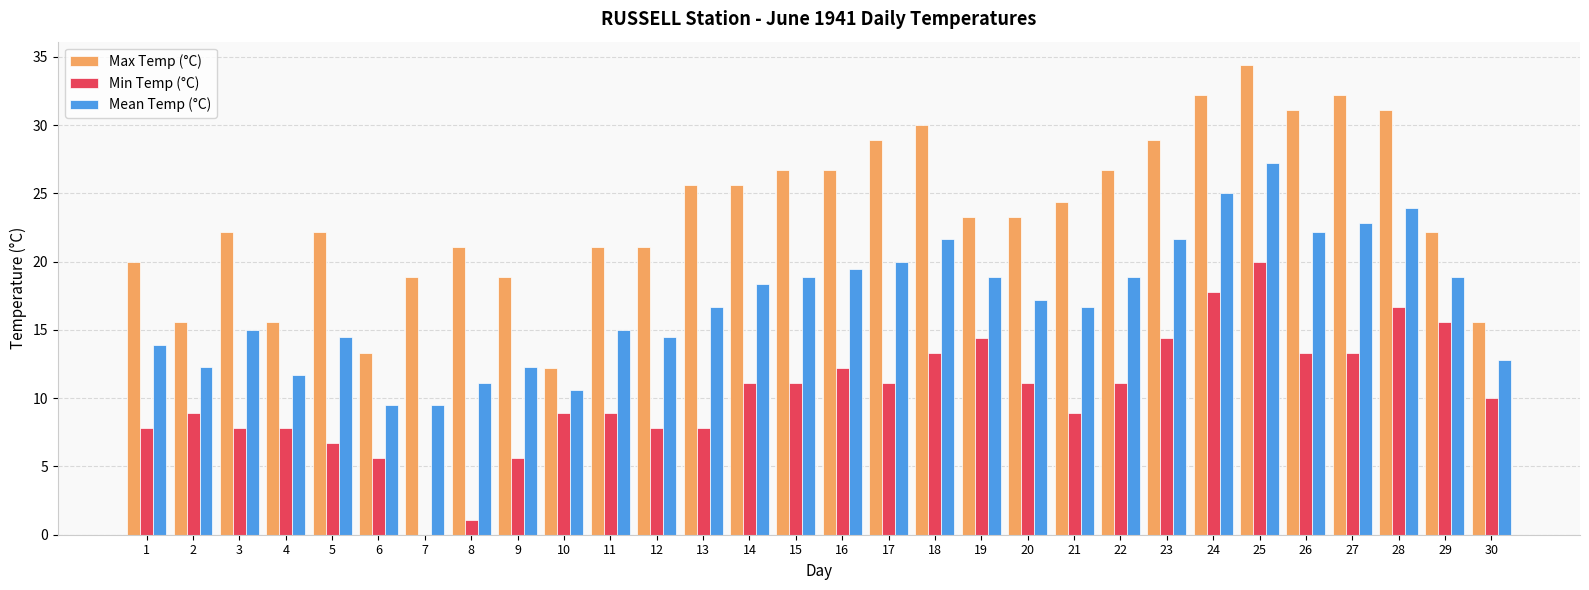

Does the chart contain stacked bars?

No